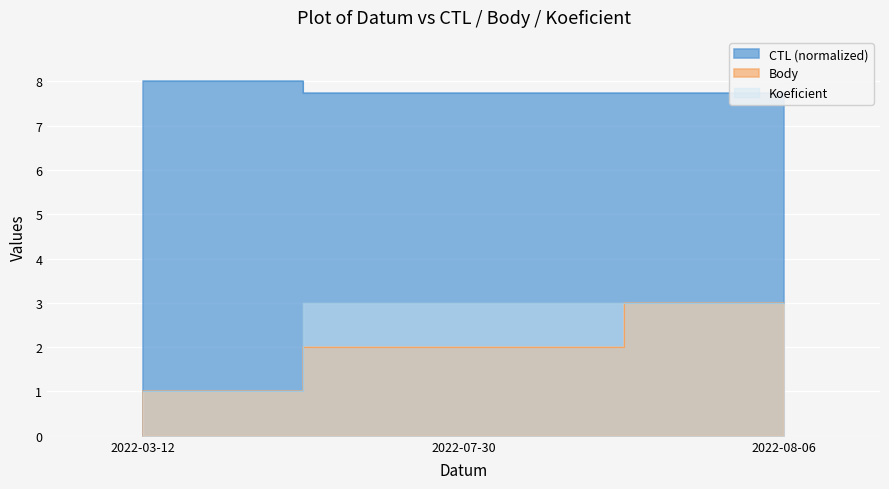

Which series has the widest spread of values?

Body